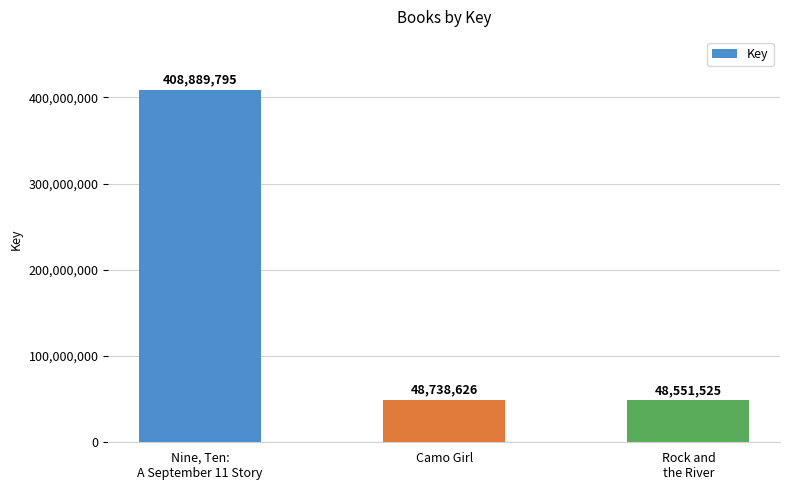

List the labels in order of value, largest first.

Nine, Ten:
A September 11 Story, Camo Girl, Rock and
the River